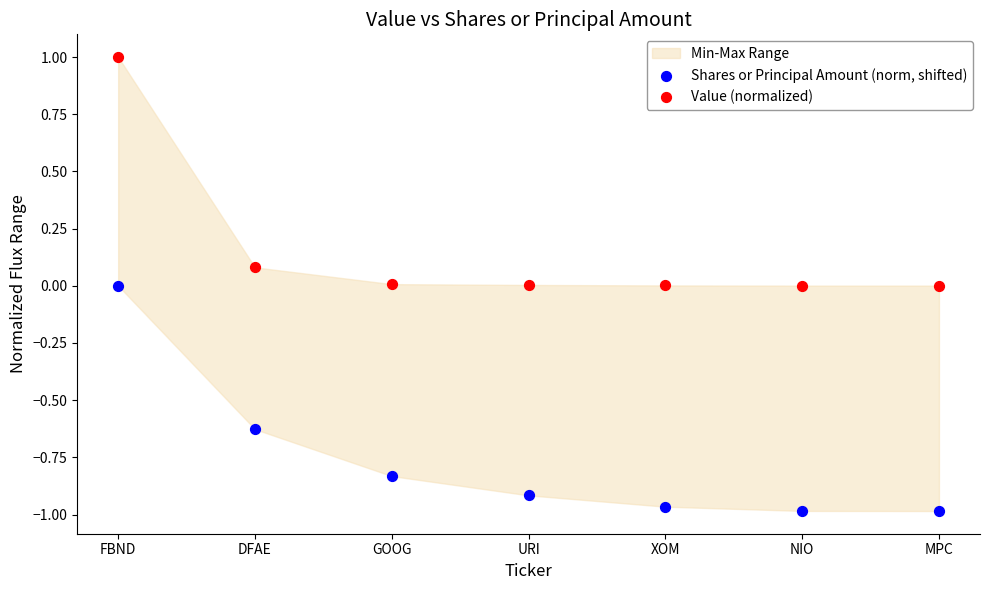

Which series reaches the maximum Y coordinate?

Value (normalized)